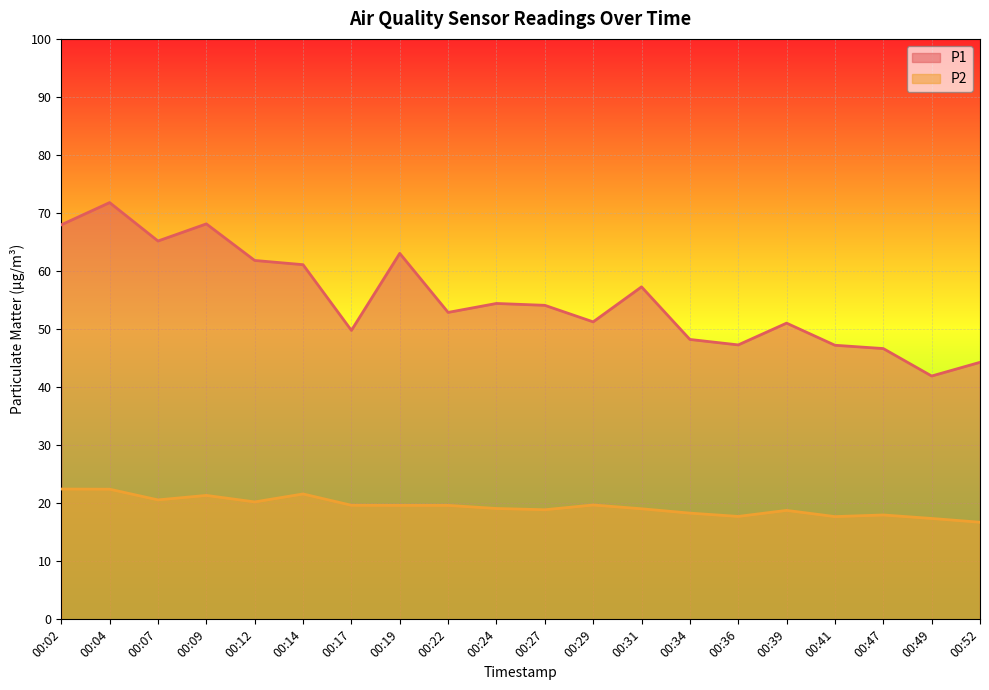

Where is the first local maximum for P2?

00:09